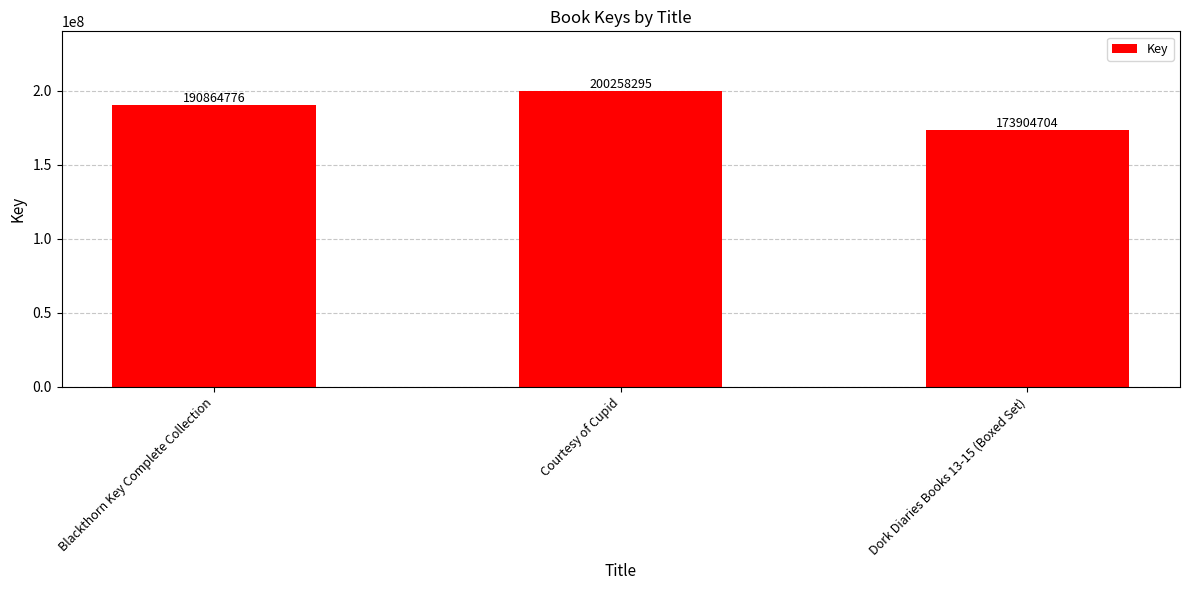

Rank the categories by value from highest to lowest.

Courtesy of Cupid, Blackthorn Key Complete Collection, Dork Diaries Books 13-15 (Boxed Set)